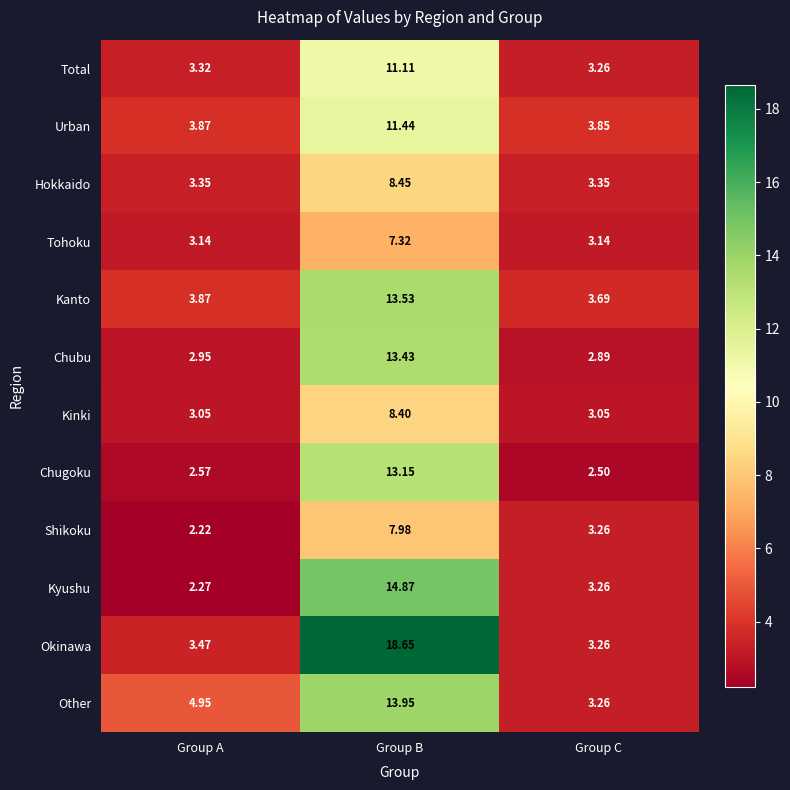

Between Group A and Group B, which series saw the biggest shift?

Okinawa